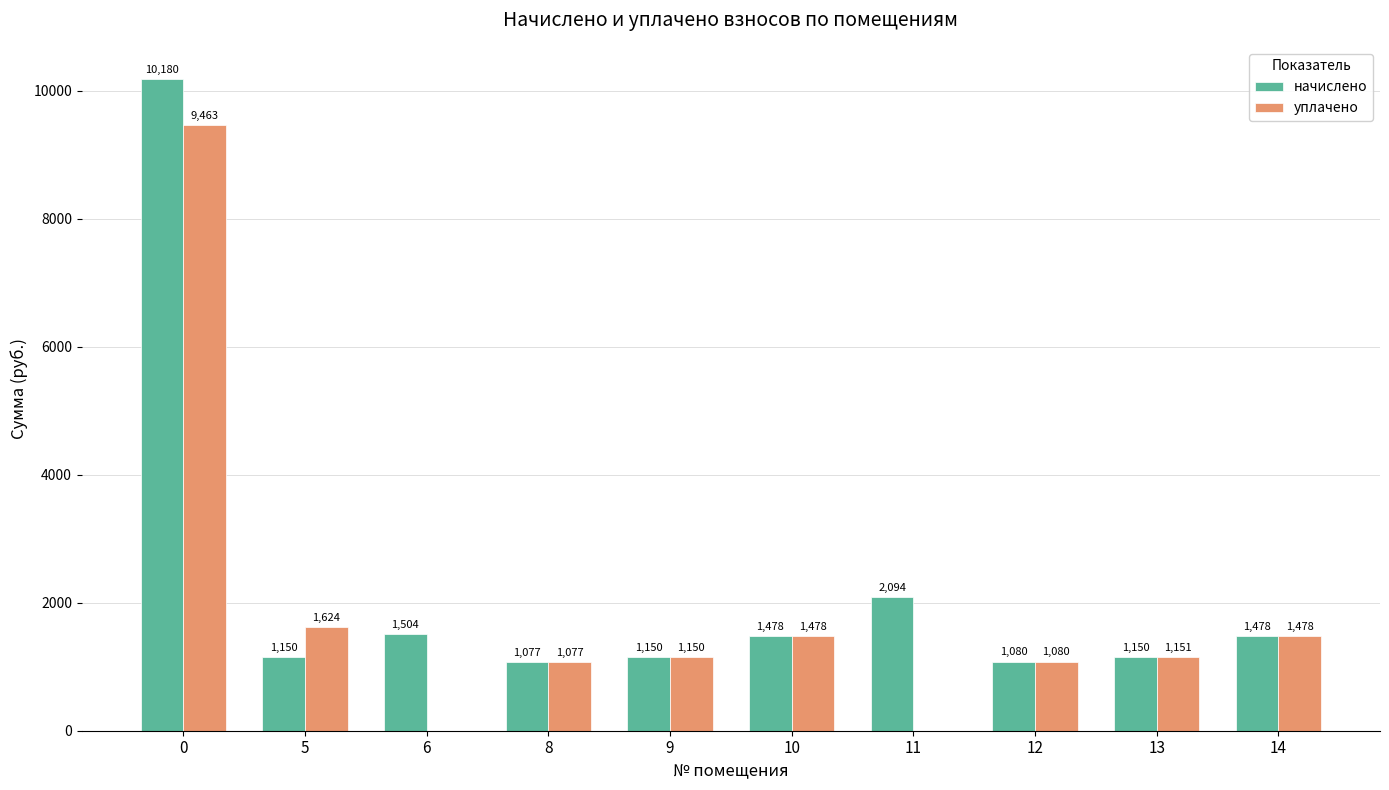

What is the total value across all series at 5?

2774.3